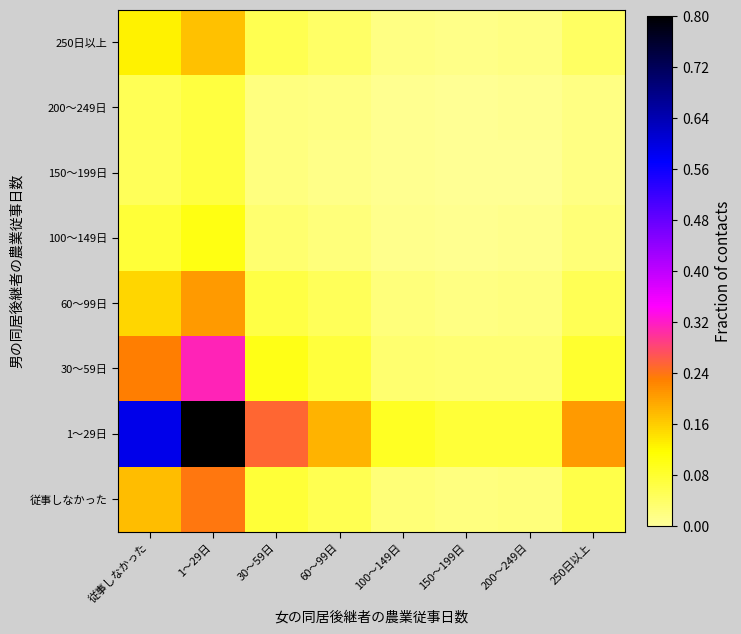

Reading left to right, what are all the values shown in this chart?

従事しなかった: 従事しなかった=0.2	1～29日=0.2	30～59日=0.1	60～99日=0.1	100～149日=0.0	150～199日=0.0	200～249日=0.0	250日以上=0.1
1～29日: 従事しなかった=0.6	1～29日=0.8	30～59日=0.3	60～99日=0.2	100～149日=0.1	150～199日=0.1	200～249日=0.1	250日以上=0.2
30～59日: 従事しなかった=0.2	1～29日=0.3	30～59日=0.1	60～99日=0.1	100～149日=0.0	150～199日=0.0	200～249日=0.0	250日以上=0.1
60～99日: 従事しなかった=0.2	1～29日=0.2	30～59日=0.1	60～99日=0.0	100～149日=0.0	150～199日=0.0	200～249日=0.0	250日以上=0.1
100～149日: 従事しなかった=0.1	1～29日=0.1	30～59日=0.0	60～99日=0.0	100～149日=0.0	150～199日=0.0	200～249日=0.0	250日以上=0.0
150～199日: 従事しなかった=0.0	1～29日=0.1	30～59日=0.0	60～99日=0.0	100～149日=0.0	150～199日=0.0	200～249日=0.0	250日以上=0.0
200～249日: 従事しなかった=0.1	1～29日=0.1	30～59日=0.0	60～99日=0.0	100～149日=0.0	150～199日=0.0	200～249日=0.0	250日以上=0.0
250日以上: 従事しなかった=0.1	1～29日=0.2	30～59日=0.1	60～99日=0.0	100～149日=0.0	150～199日=0.0	200～249日=0.0	250日以上=0.0